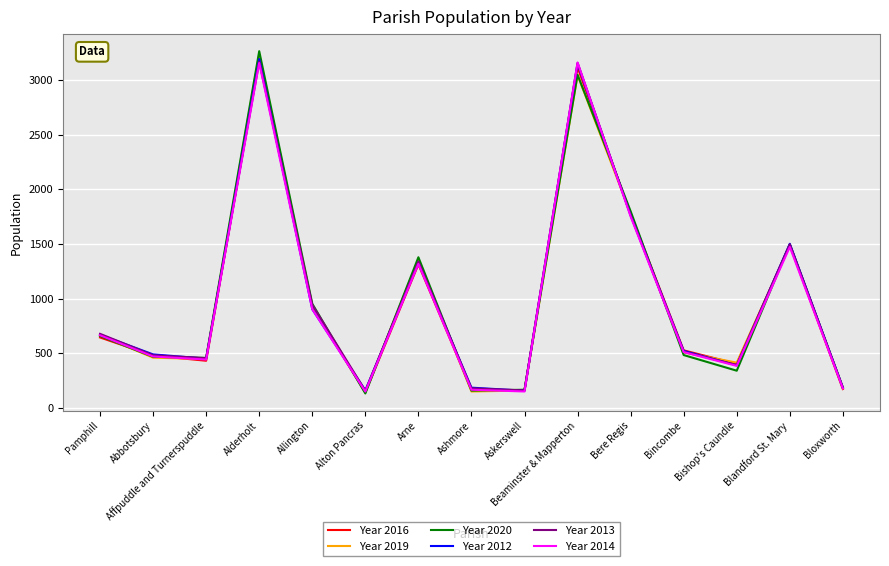

What position from the right is Ashmore?

8